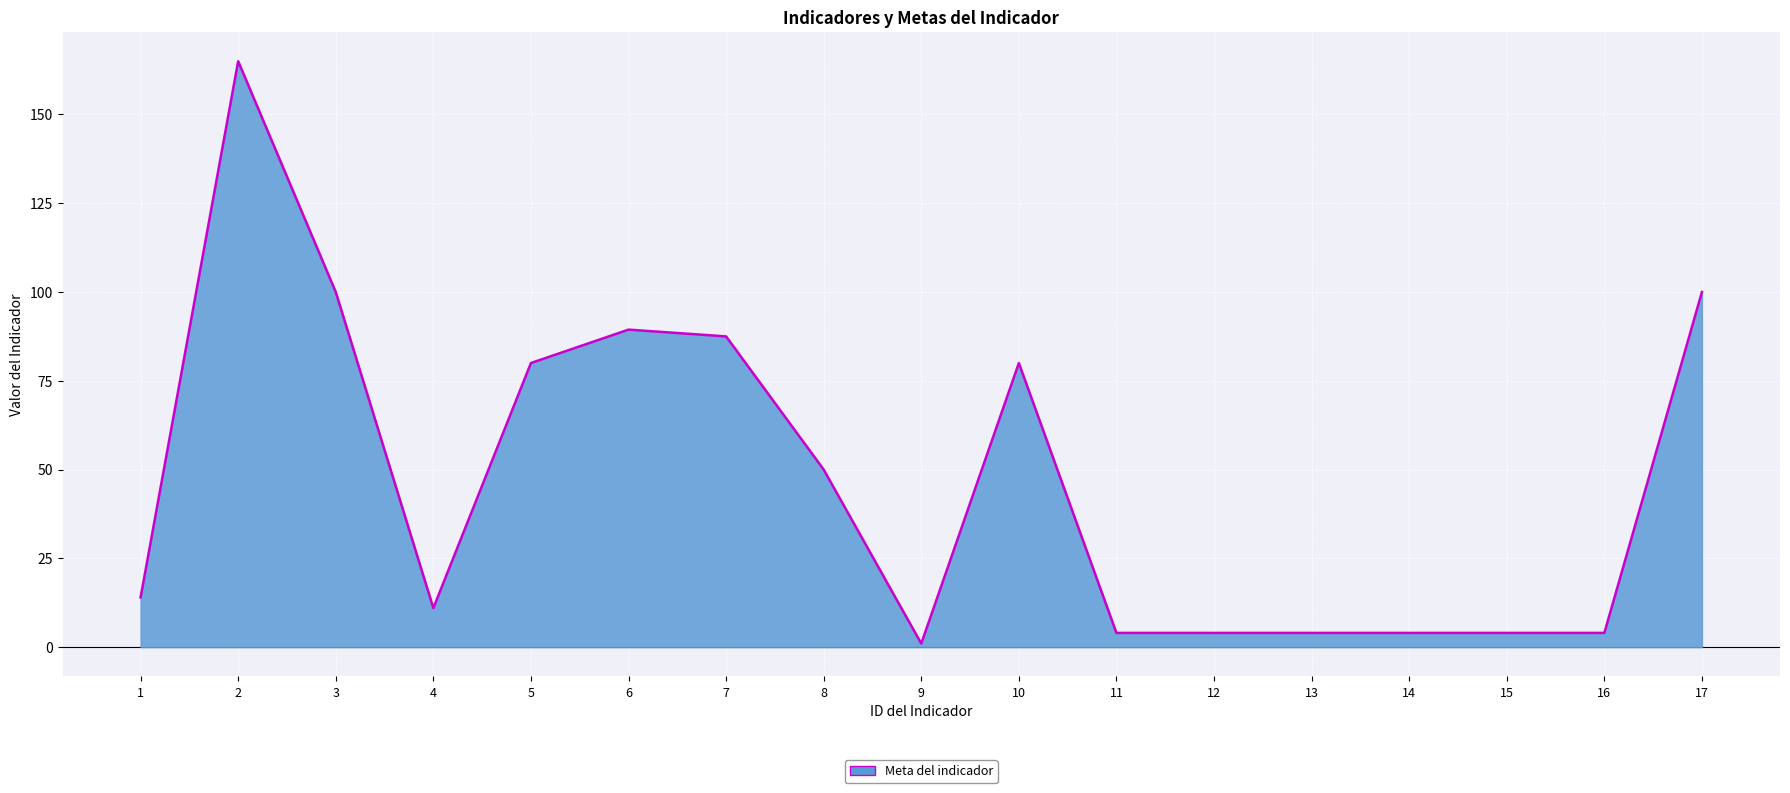

How many values are below 14?

8